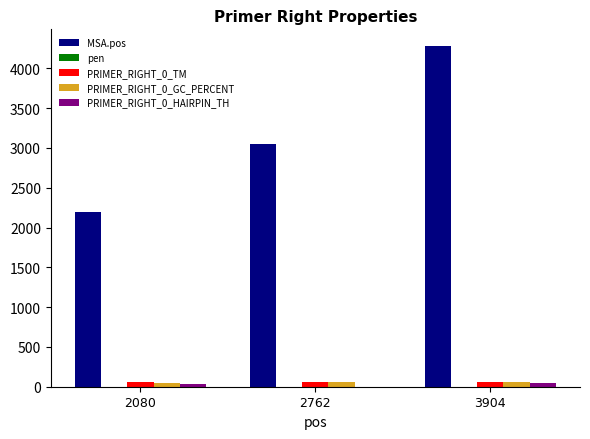

What is the greatest value displayed?

4276.0